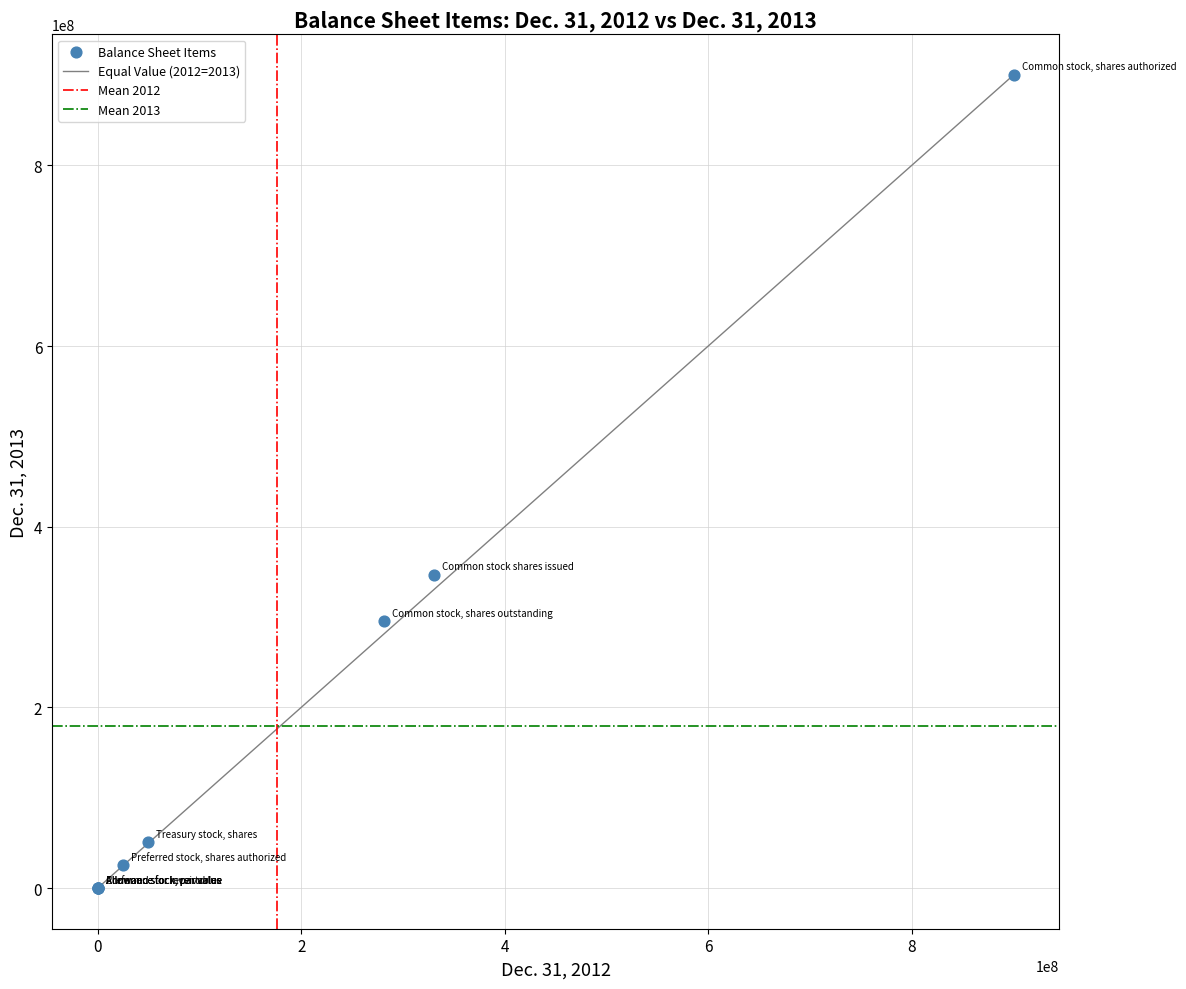

What Y value in the scatter plot is closest to 450000000?

346489574.0